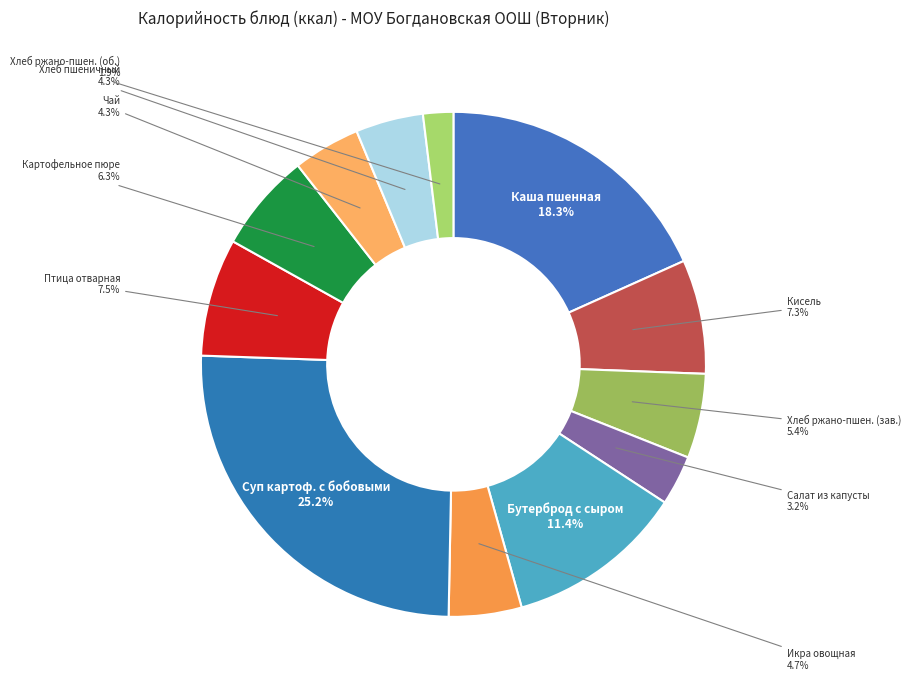

Is Птица отварная the majority of the pie?

No